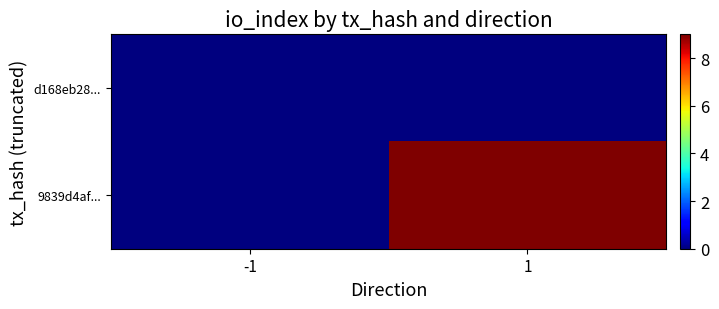

Reading right to left, transcribe all the data shown in this chart.

d168eb28...: 1=0	-1=0
9839d4af...: 1=9	-1=0